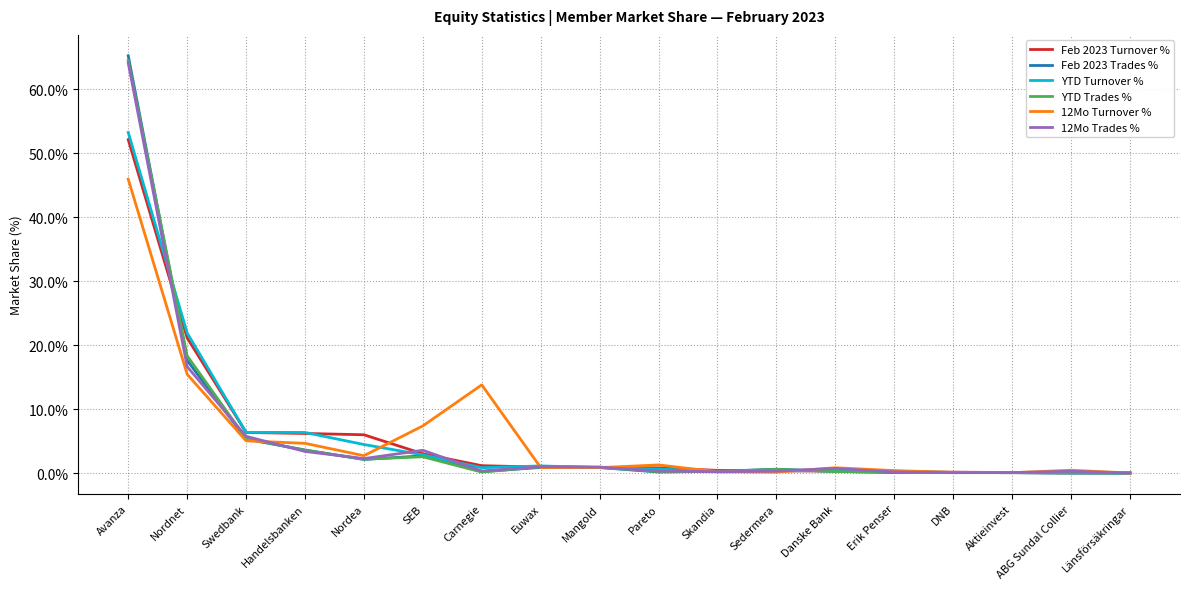

What is the sum of the YTD Turnover % values at Handelsbanken and Carnegie?

7.2